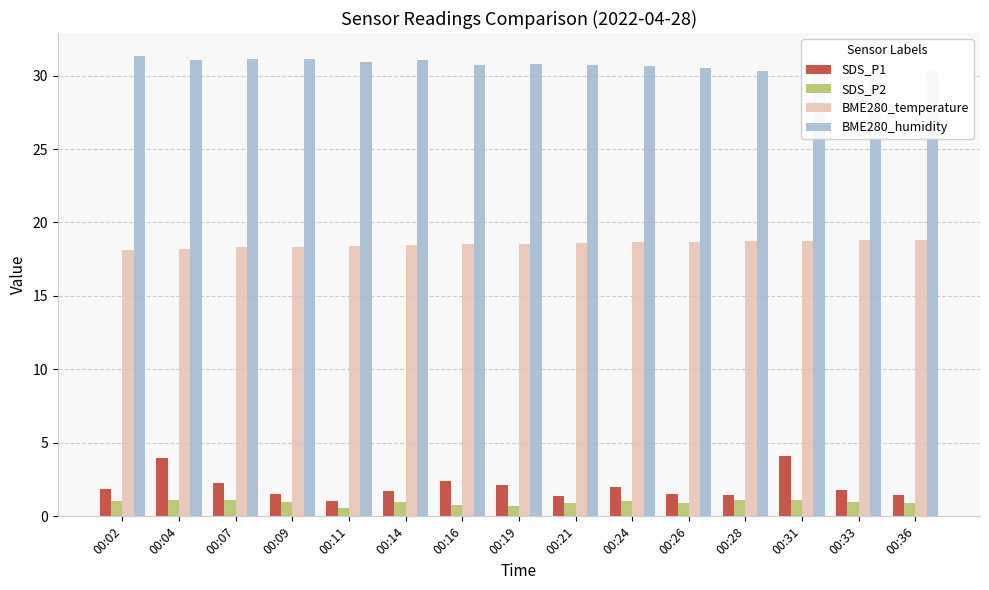

What is the spread (max minus min) of values at 00:28?

29.2